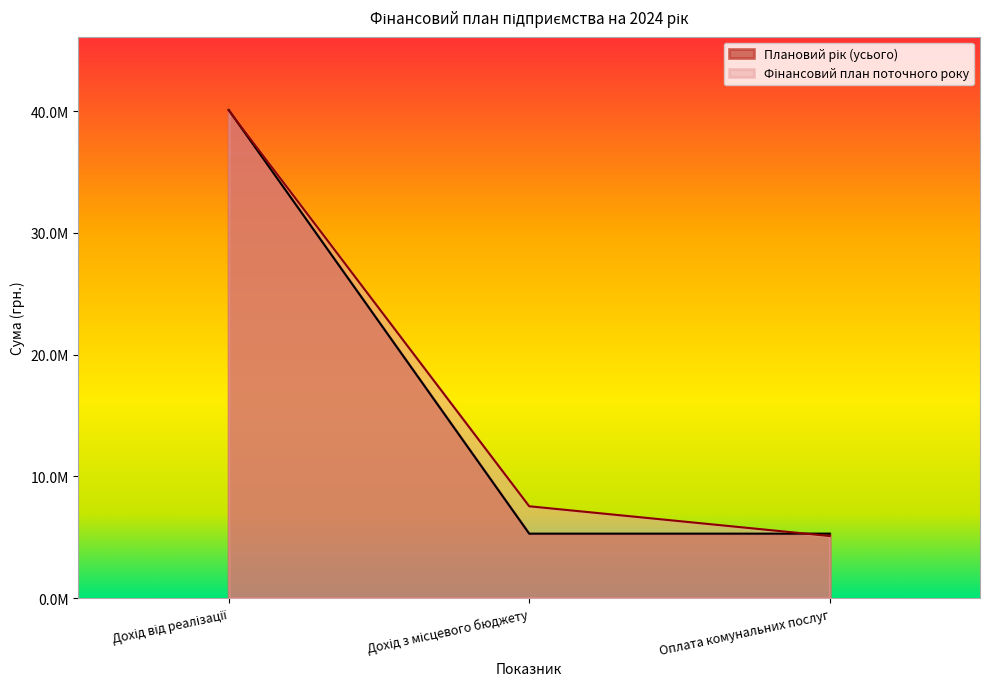

Rank the series by their average value, from highest to lowest.

Фінансовий план поточного року, Плановий рік (усього)